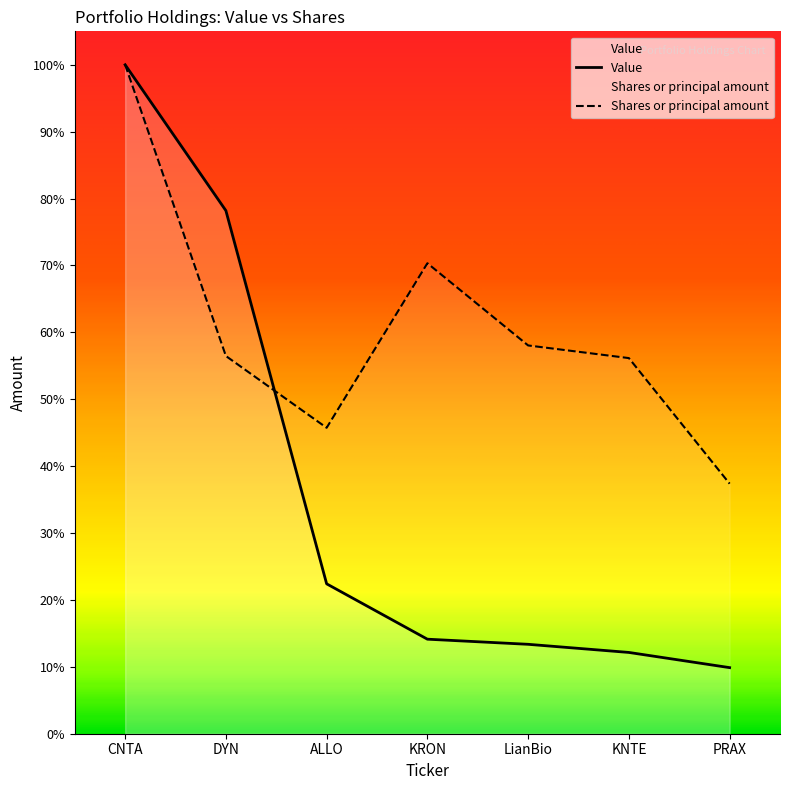

List the series in order of their peak value, highest first.

Value, Shares or principal amount